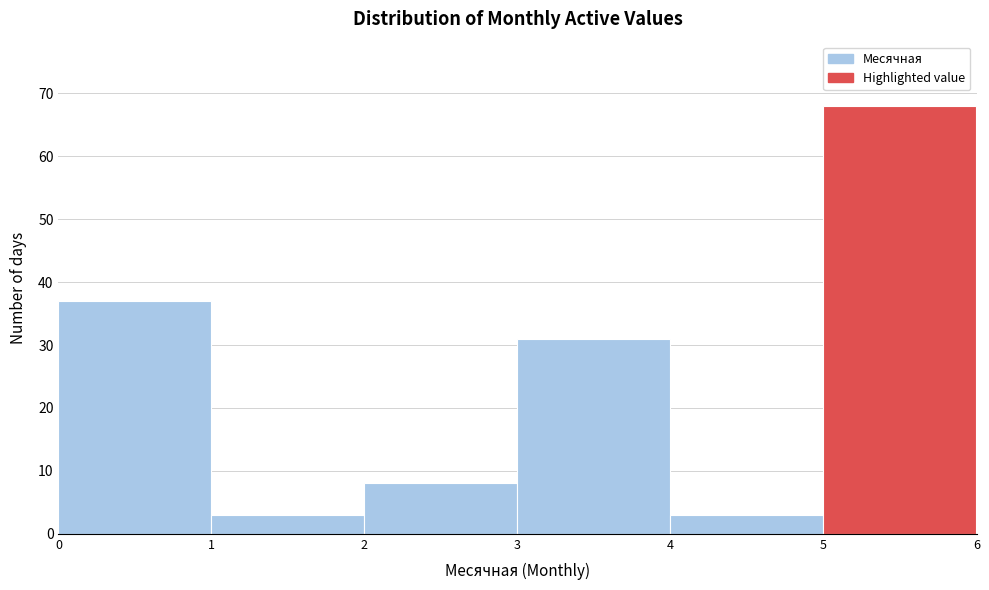

What is the height of the bar covering 3 to 4 on the x-axis? The values are not printed on the chart, so give them approximately, as read against the axis.

31